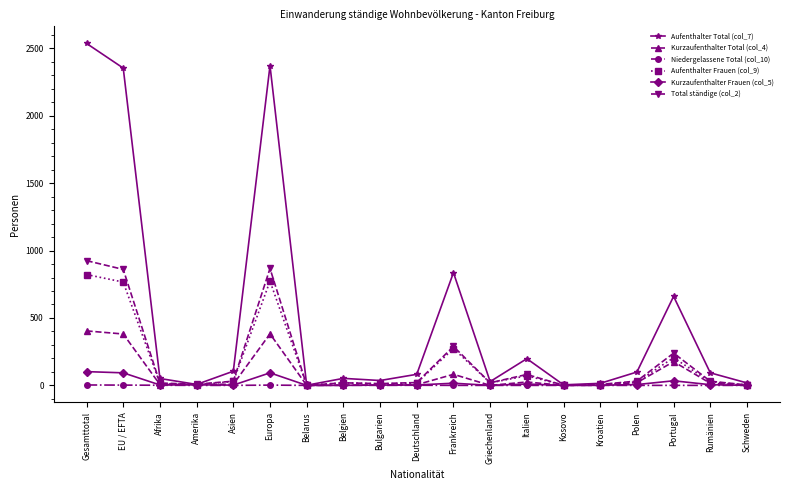

Which label corresponds to the largest value in the chart?

Gesamttotal